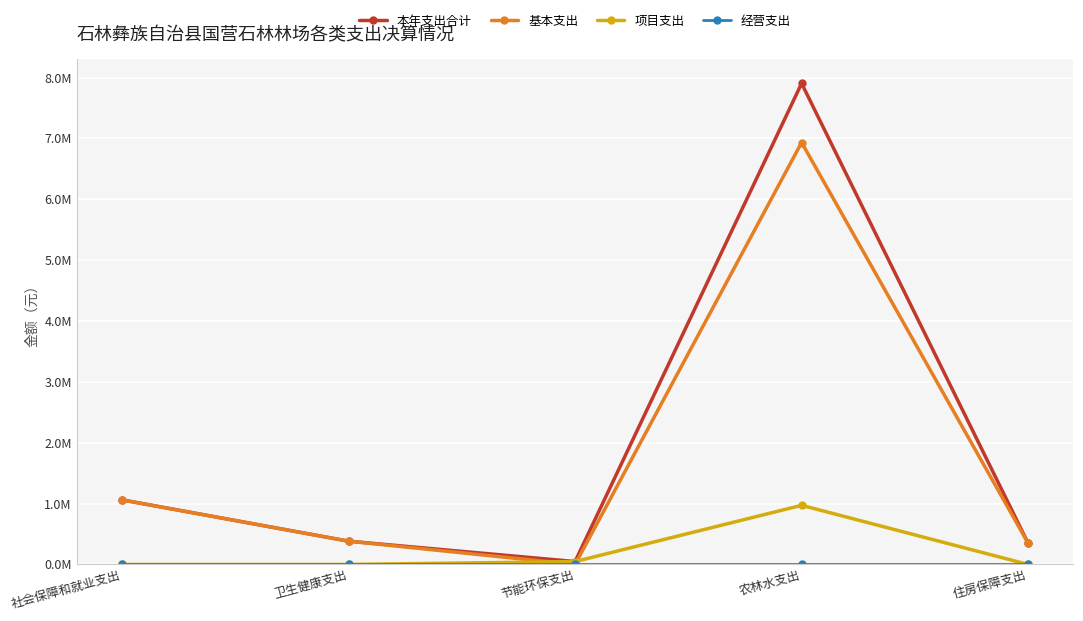

At which category is the sum across all series the highest?

农林水支出